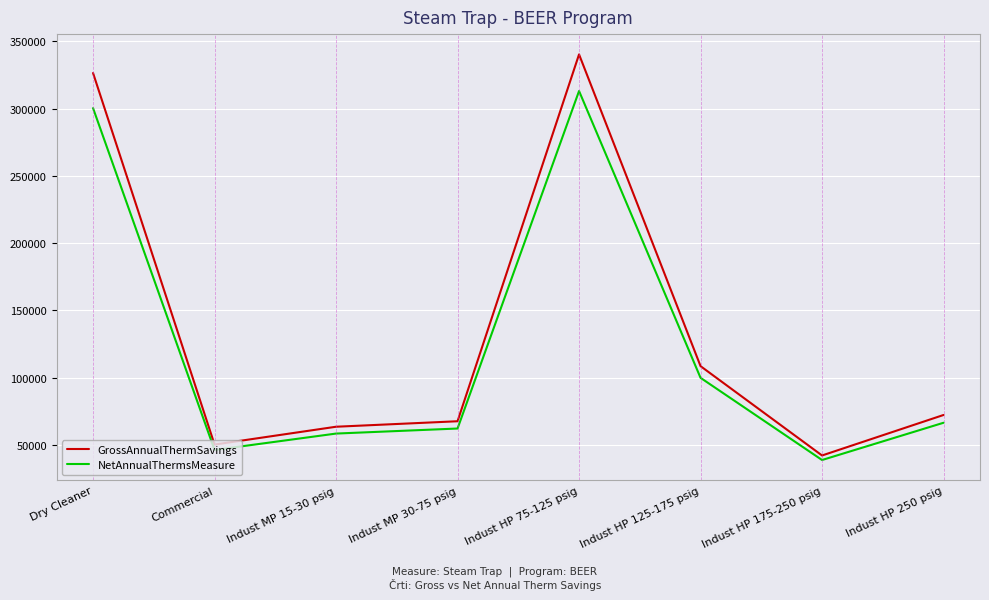

Which series has the largest range (max minus min)?

GrossAnnualThermSavings